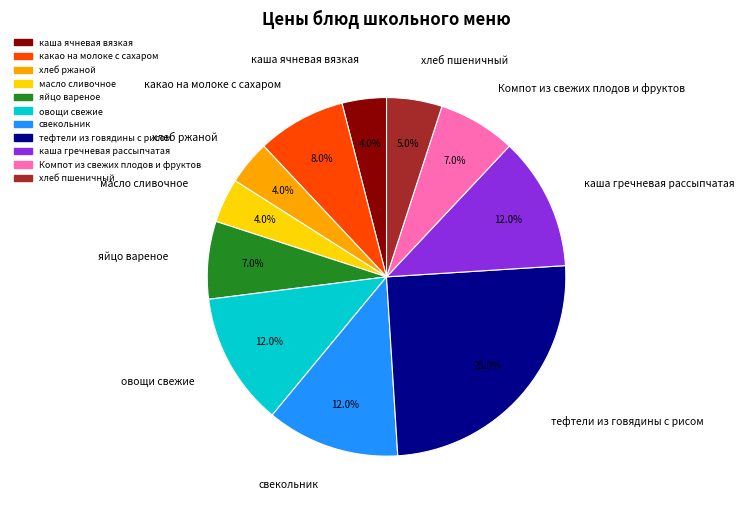

How much of the chart is everything except масло сливочное?

96.0%